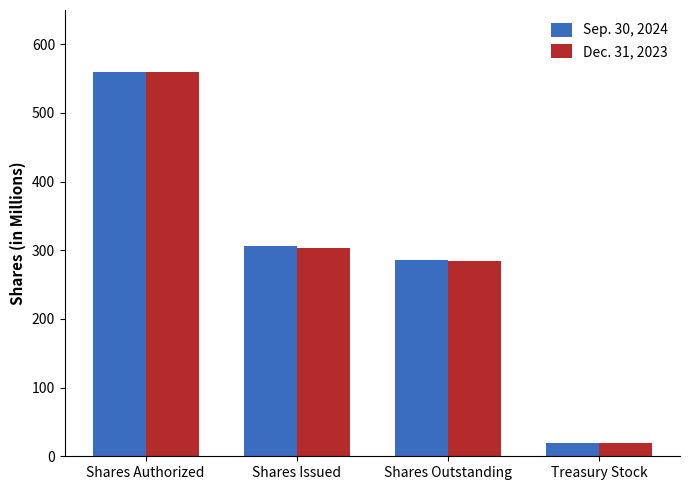

What is the minimum value shown in the chart?

20